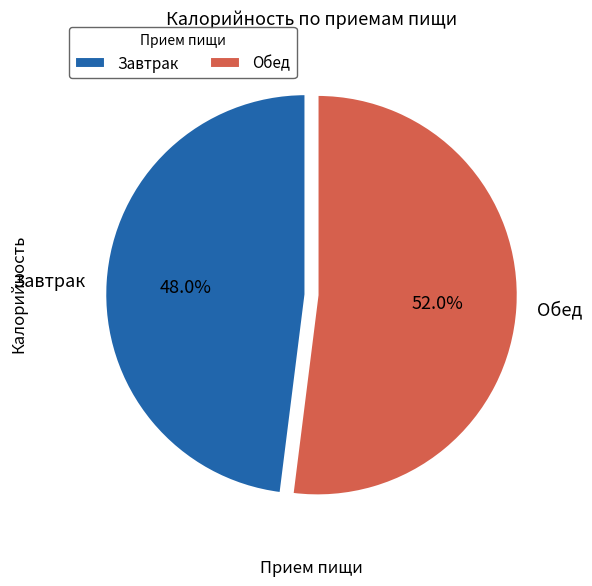

What is the largest slice in the pie chart?

Обед